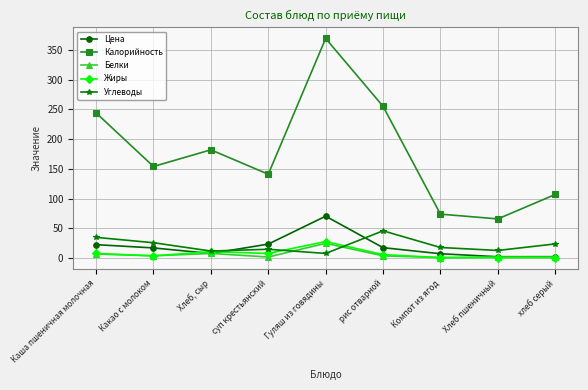

Which series has the widest spread of values?

Калорийность